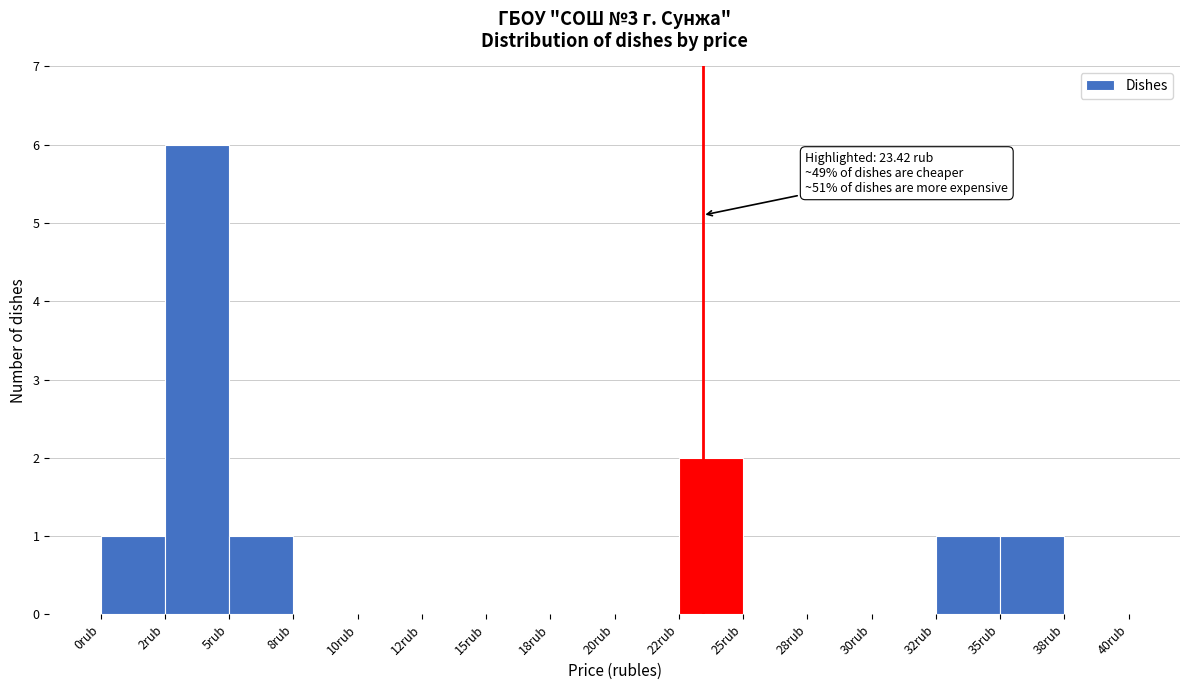

Reading right to left, extract all data points from this chart.

38rub=0	35rub=1	32rub=1	30rub=0	28rub=0	25rub=0	22rub=2	20rub=0	18rub=0	15rub=0	12rub=0	10rub=0	8rub=0	5rub=1	2rub=6	0rub=1